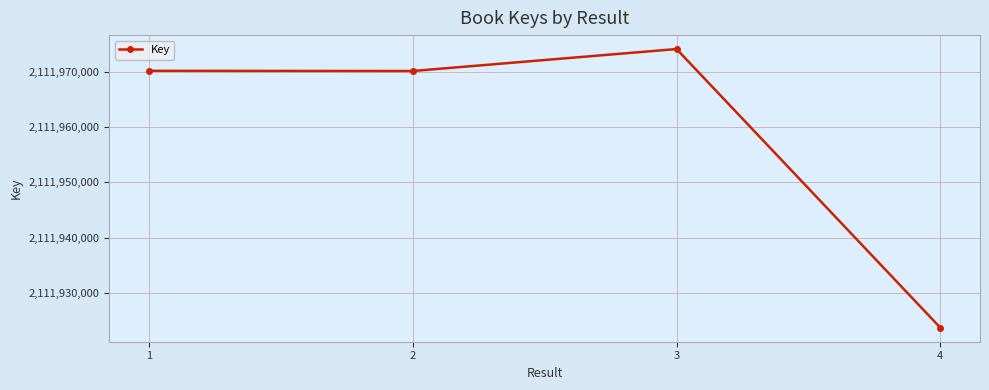

How many data points does each series have?

4